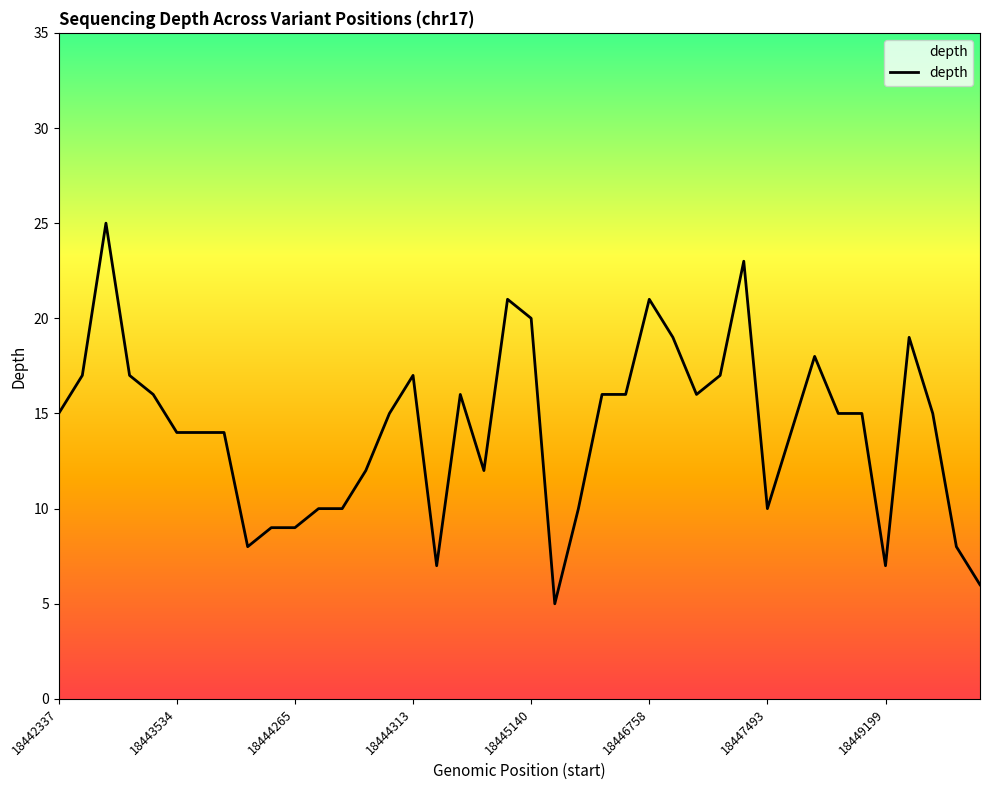

What is the value of the 1st point from the left?

15